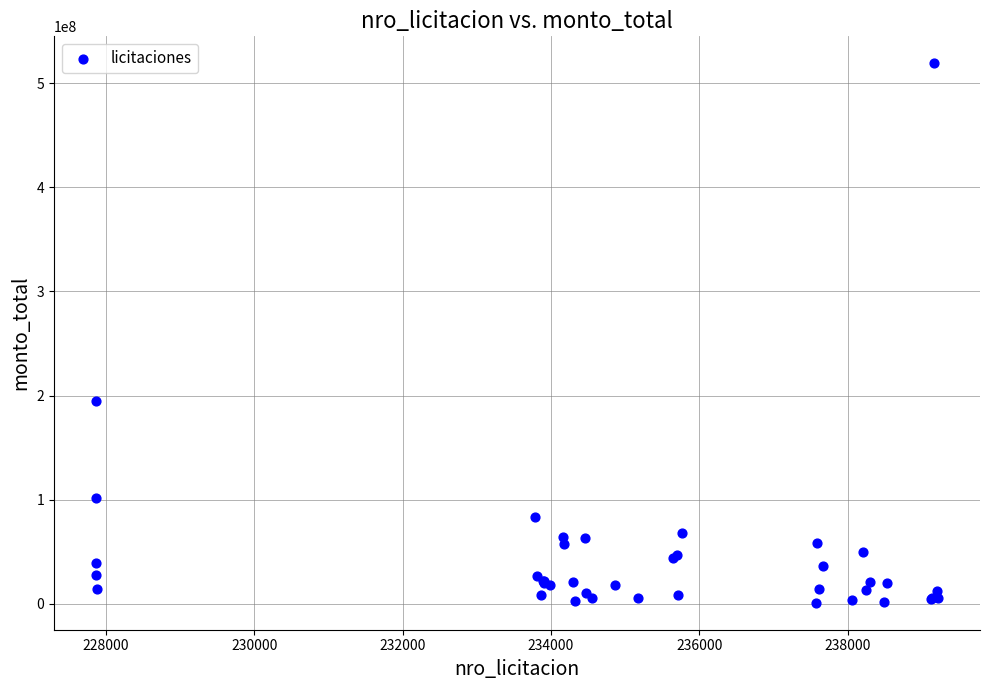

What Y value in the scatter plot is closest to 260000000?

195100000